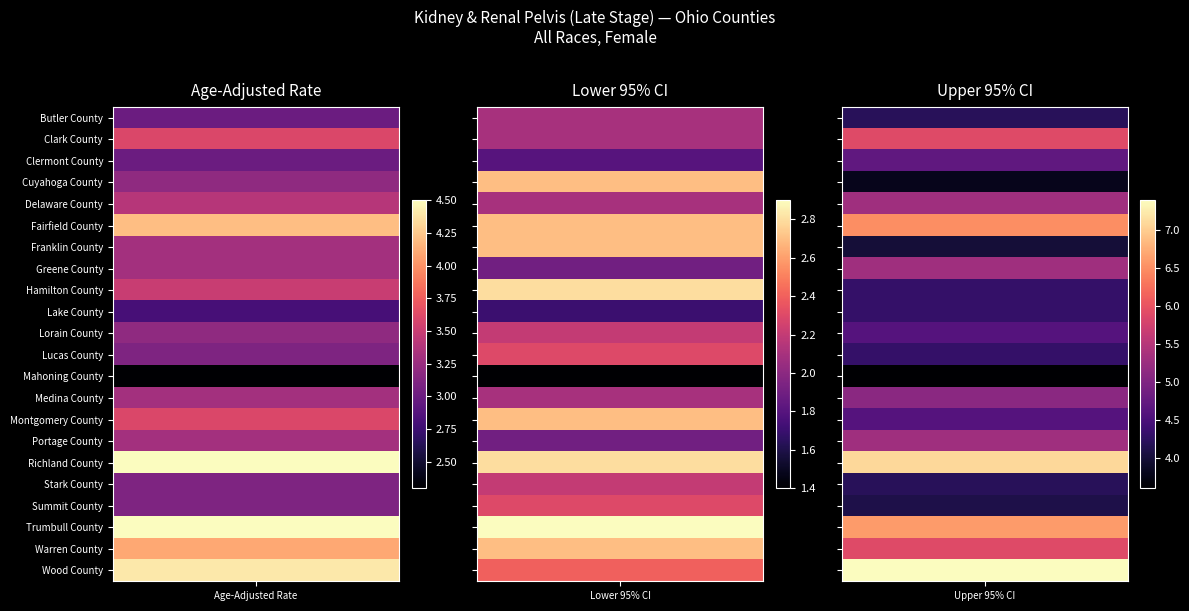

What is the smallest value displayed?

1.4